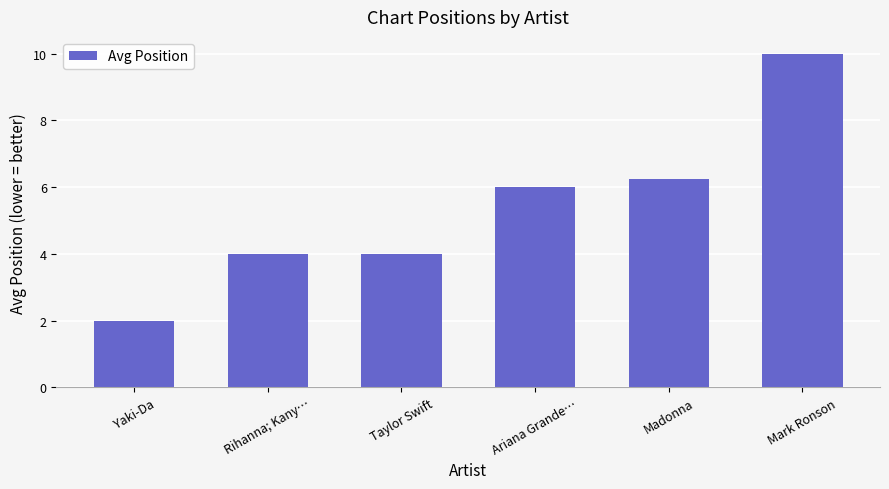

Which has a higher value, Rihanna; Kany… or Ariana Grande…?

Ariana Grande…